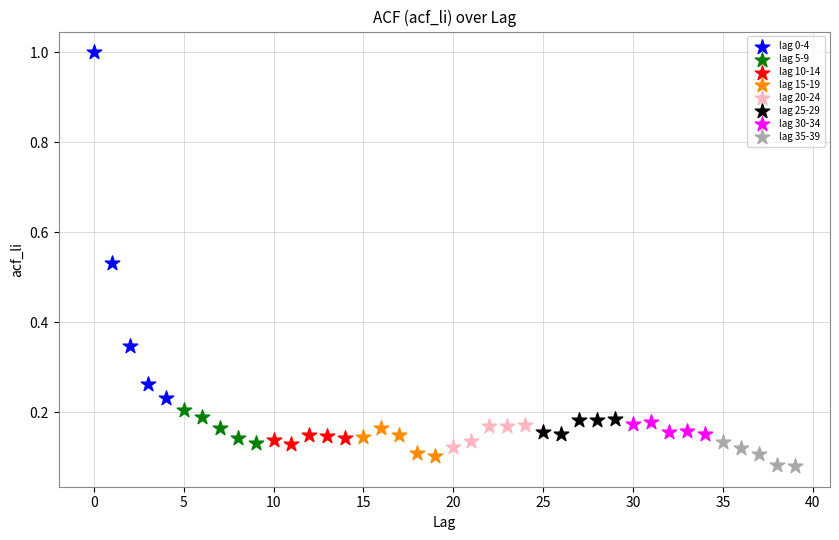

Which series has the largest Y range (max minus min)?

lag 0-4